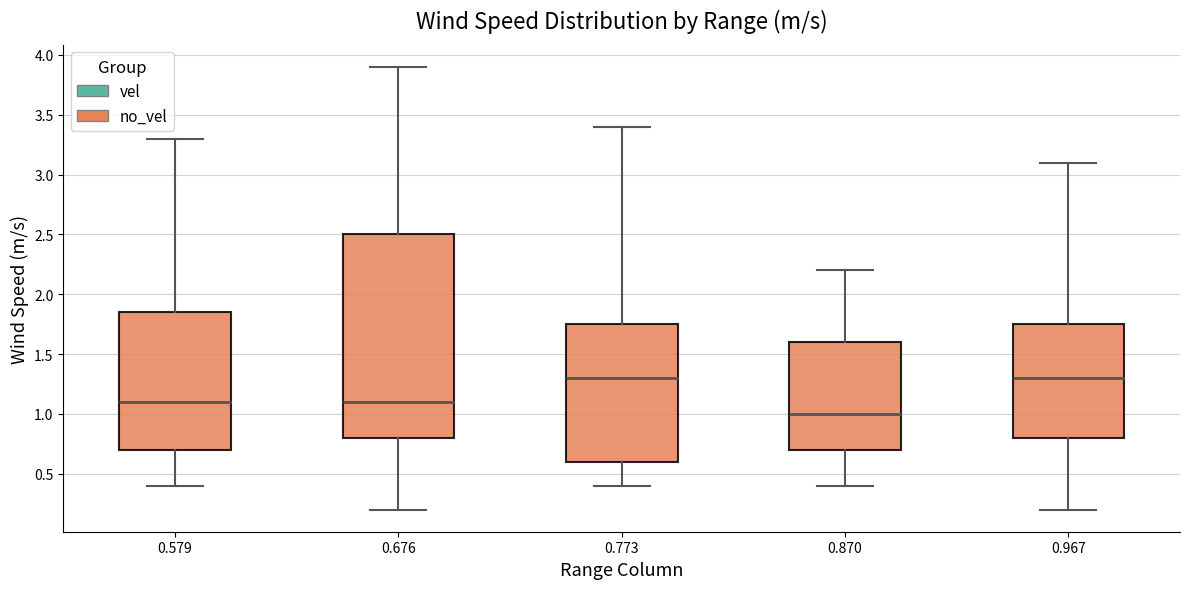

Which box is the tallest, from its lower edge to its upper edge?

0.676